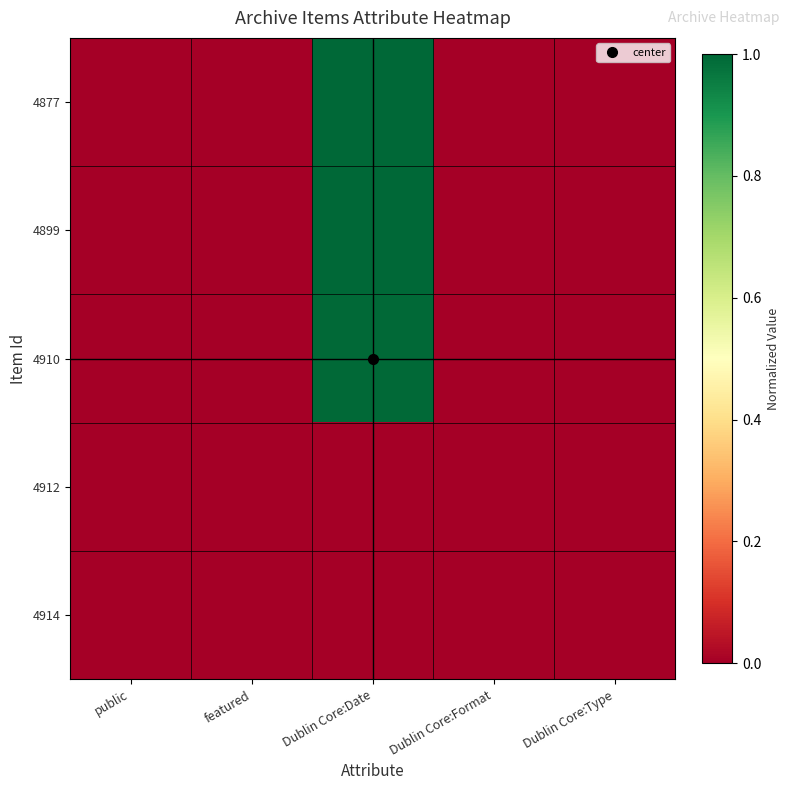

Reading left to right, what are all the values shown in this chart?

4877: public=0.0	featured=0.0	Dublin Core:Date=1.0	Dublin Core:Format=0.0	Dublin Core:Type=0.0
4899: public=0.0	featured=0.0	Dublin Core:Date=1.0	Dublin Core:Format=0.0	Dublin Core:Type=0.0
4910: public=0.0	featured=0.0	Dublin Core:Date=1.0	Dublin Core:Format=0.0	Dublin Core:Type=0.0
4912: public=0.0	featured=0.0	Dublin Core:Date=0.0	Dublin Core:Format=0.0	Dublin Core:Type=0.0
4914: public=0.0	featured=0.0	Dublin Core:Date=0.0	Dublin Core:Format=0.0	Dublin Core:Type=0.0